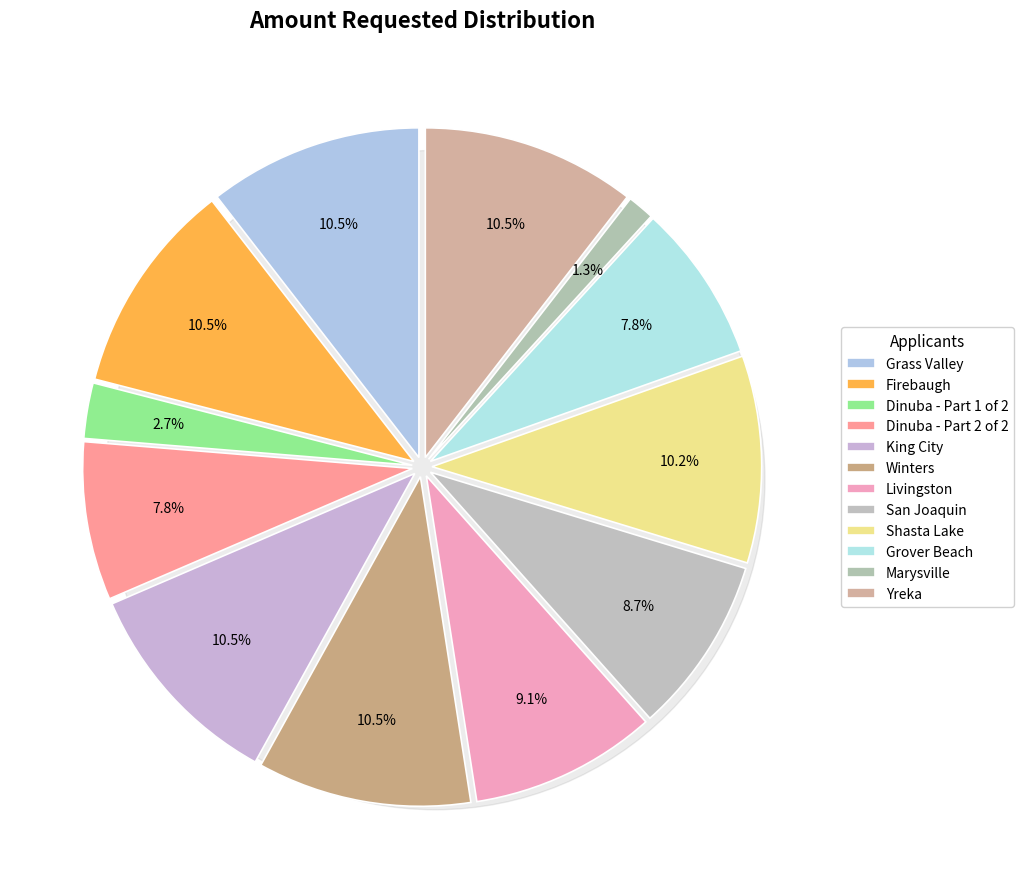

Does any single category account for the majority?

No